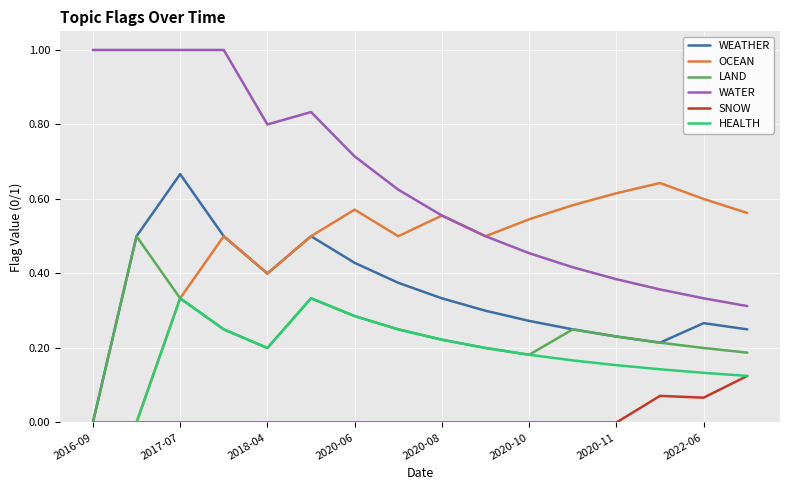

Rank the series by their maximum value, from highest to lowest.

WATER, WEATHER, OCEAN, LAND, HEALTH, SNOW